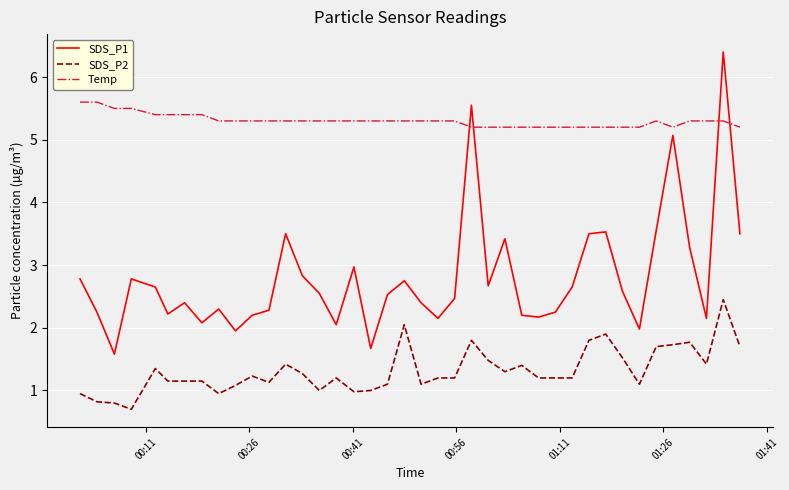

What is the difference between the maximum and minimum values in the Temp series?

0.4